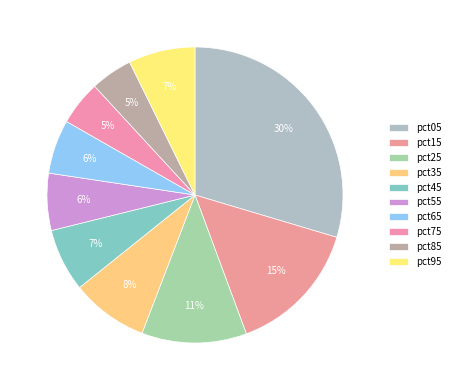

Count the number of slices in the pie.

10